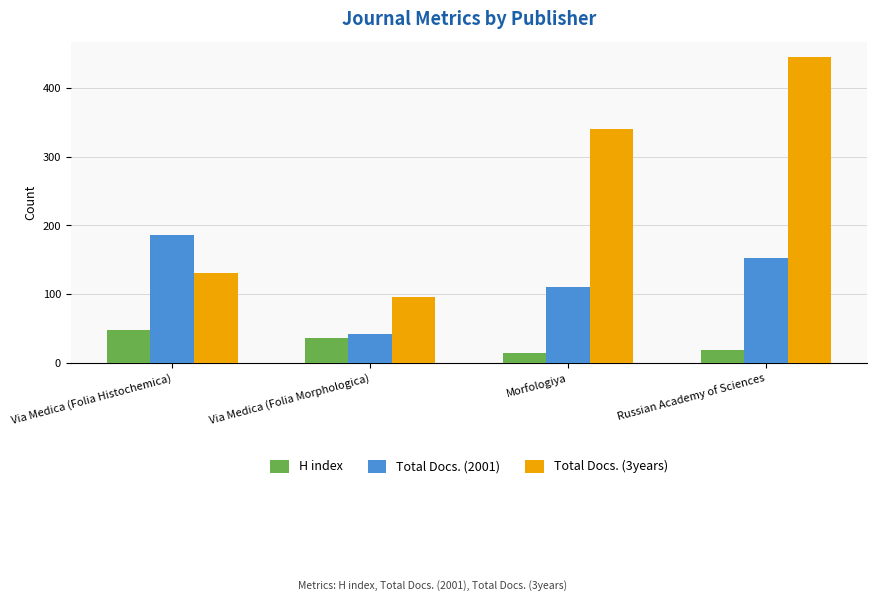

Reading left to right, what are all the values shown in this chart?

H index: 47	36	14	19
Total Docs. (2001): 186	41	110	152
Total Docs. (3years): 131	95	341	446